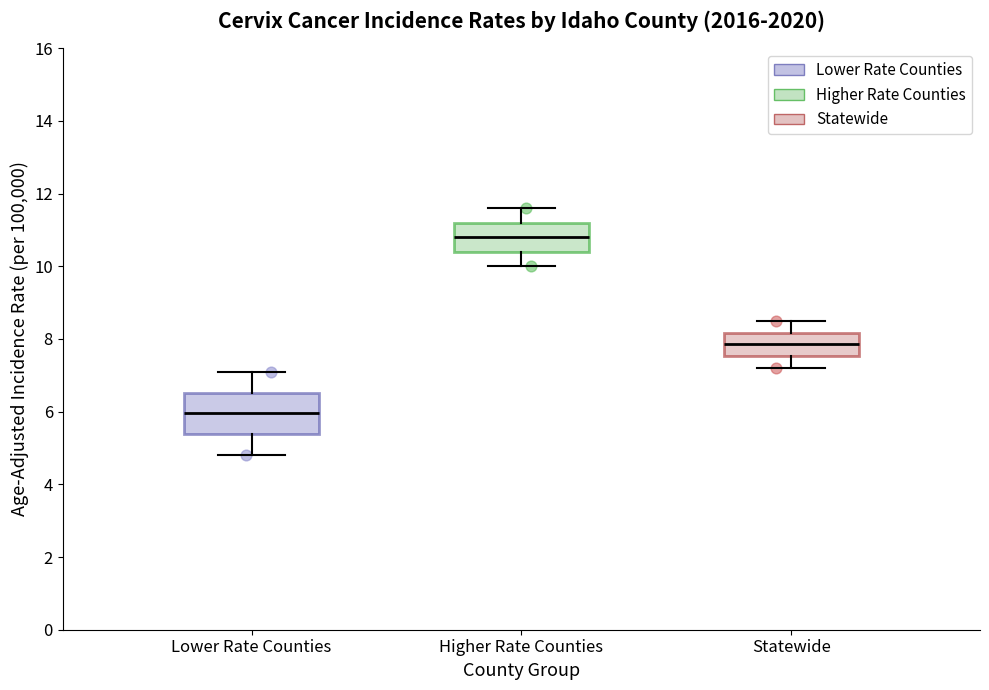

Reading left to right, read every box against the y-axis: the position of its median line, the range the box covers, and the ends of its whiskers. The values are not printed on the chart, so give them approximately, as read against the axis.

Lower Rate Counties: median 6.0, box 5.4 to 6.6, whiskers 4.8 to 7.2
Higher Rate Counties: median 10.8, box 10.4 to 11.2, whiskers 10.0 to 11.6
Statewide: median 7.8, box 7.6 to 8.2, whiskers 7.2 to 8.6